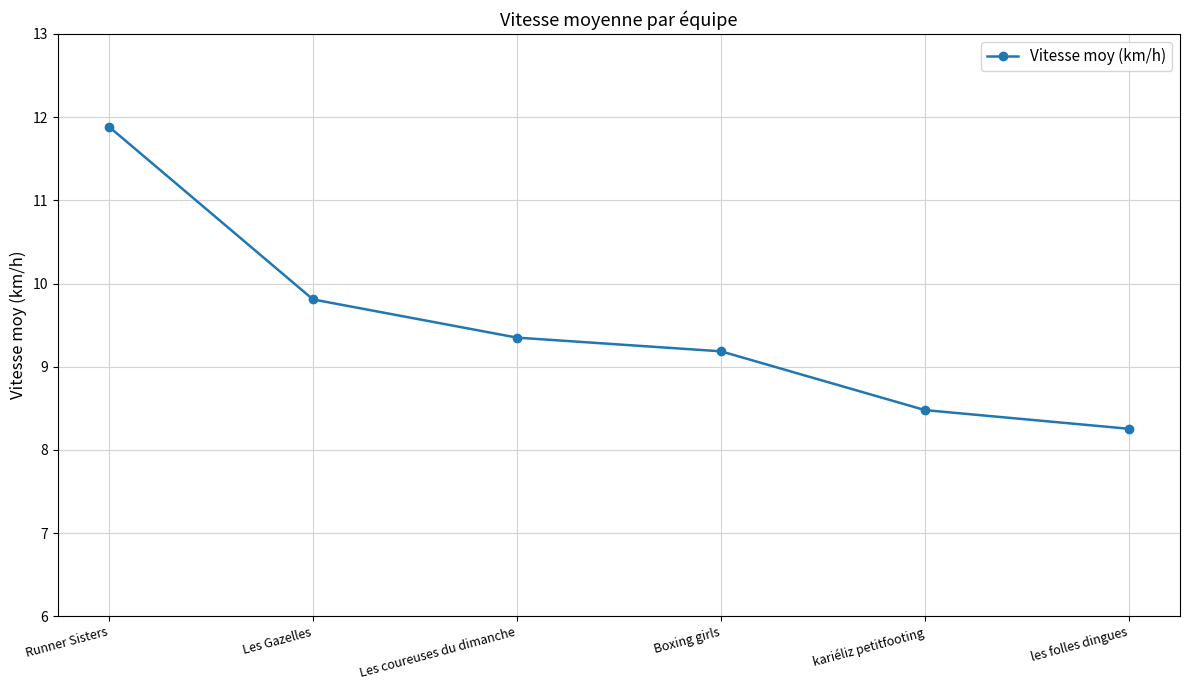

What is the change in value from Runner Sisters to Les Gazelles?

-2.1